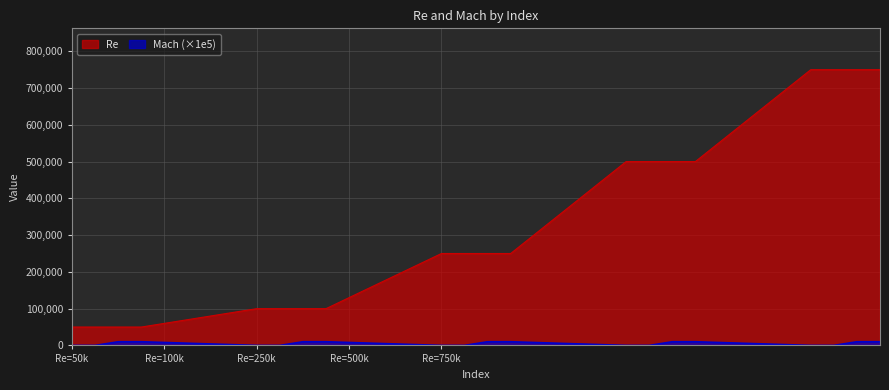

What is the difference between the highest and lowest values at 26?

500000